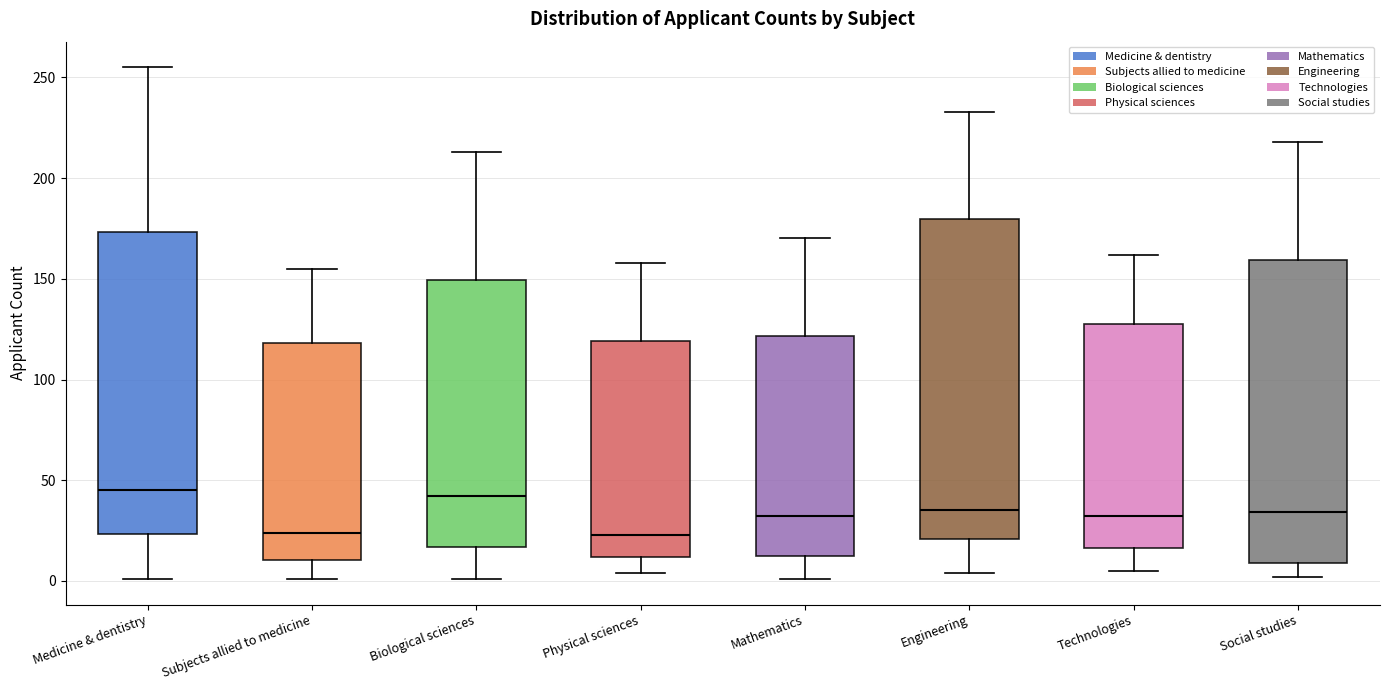

Comparing the boxes themselves (not the whiskers), which one is the tallest?

Engineering